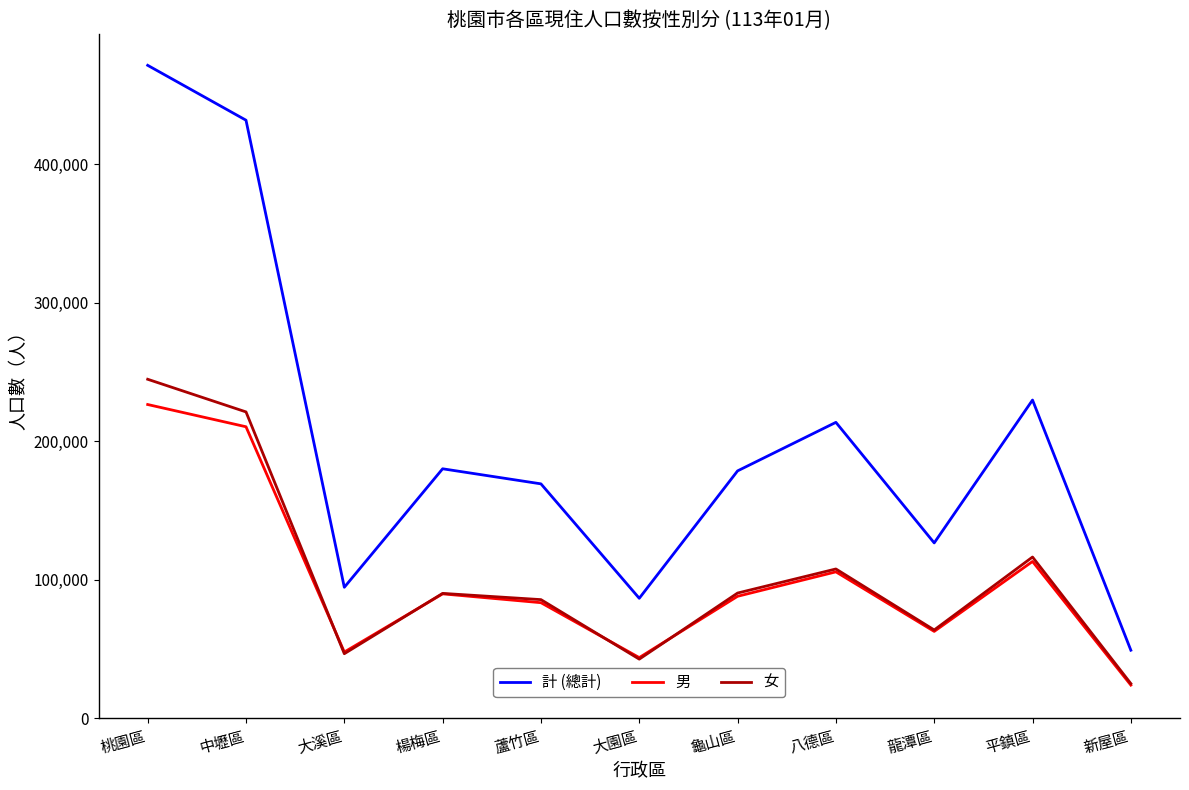

Which label corresponds to the largest value in the chart?

桃園區